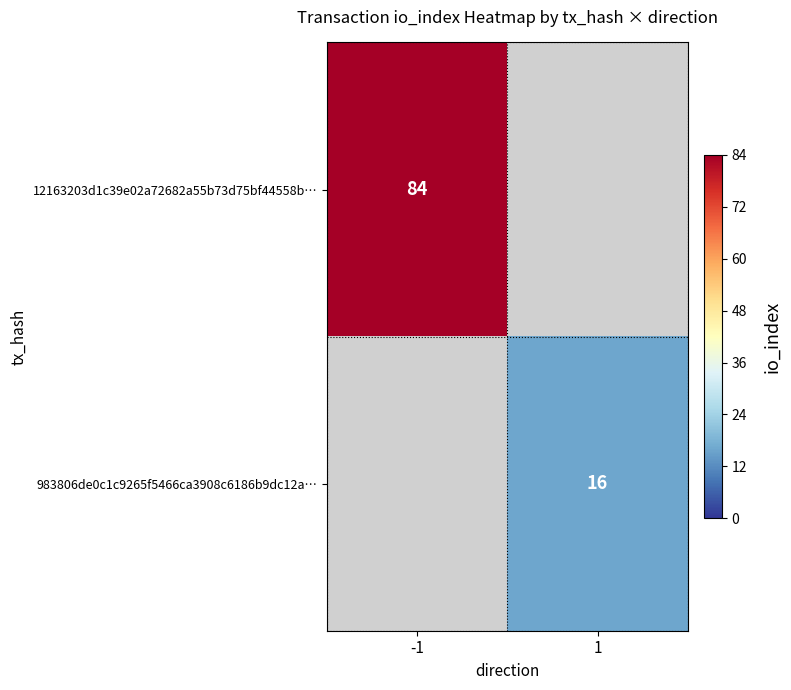

Is it true that 983806de0c1c9265f5466ca3908c6186b9dc12a… equals 16 at 1?

True